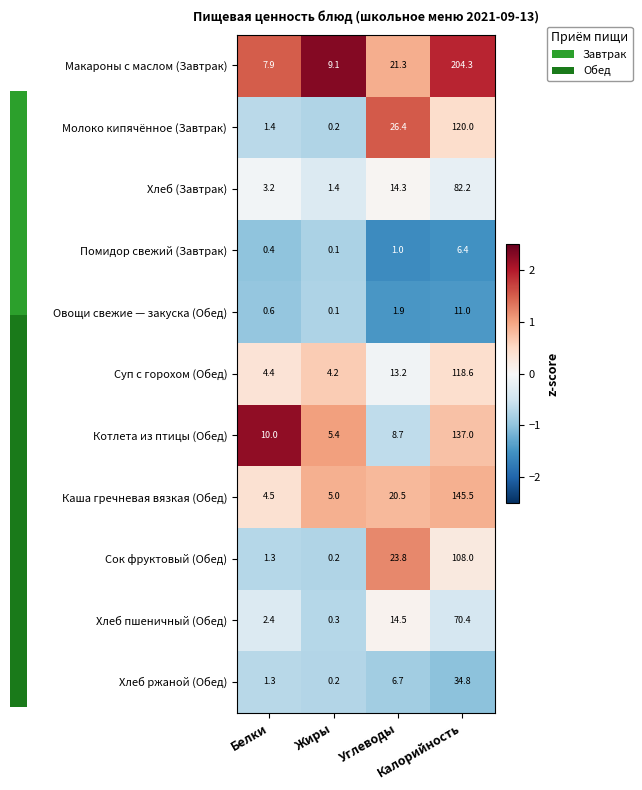

How many values in the Хлеб (Завтрак) series exceed 14?

2